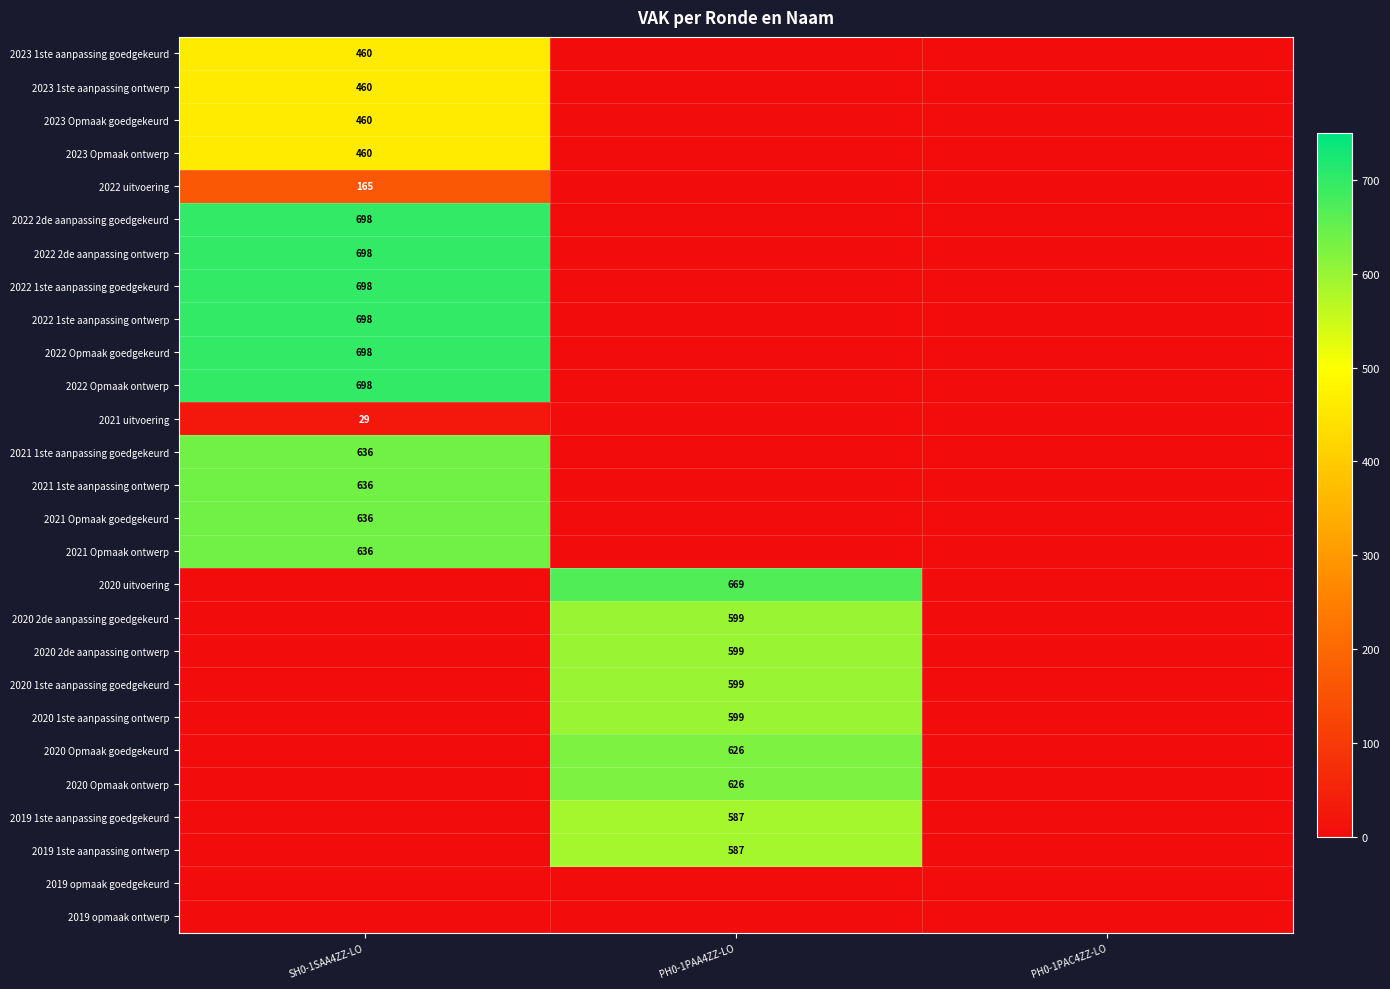

The value of 2020 Opmaak goedgekeurd at PH0-1PAA4ZZ-LO is 626. True or false?

True